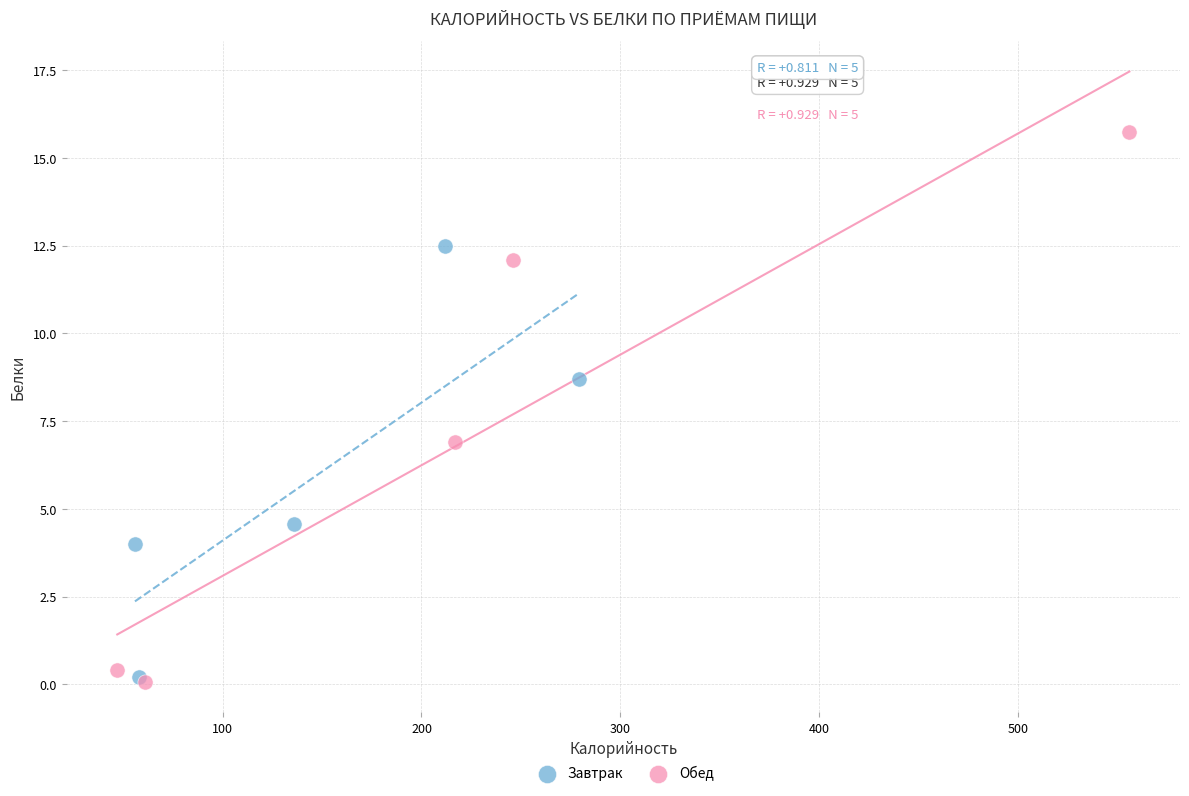

Which series has the largest Y range (max minus min)?

Обед